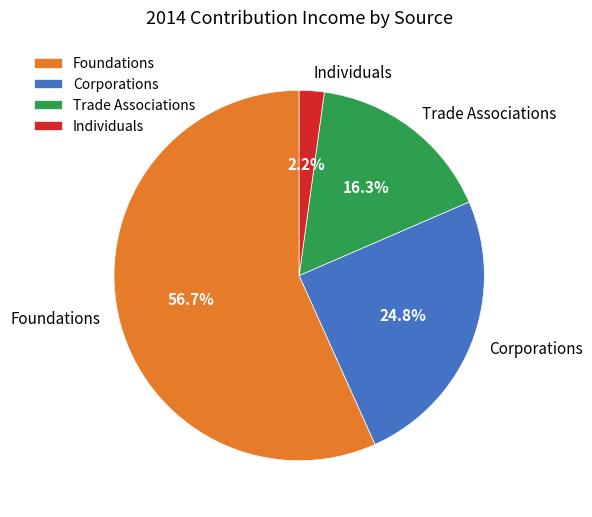

To the nearest percent, what percentage of the pie is Foundations?

57%